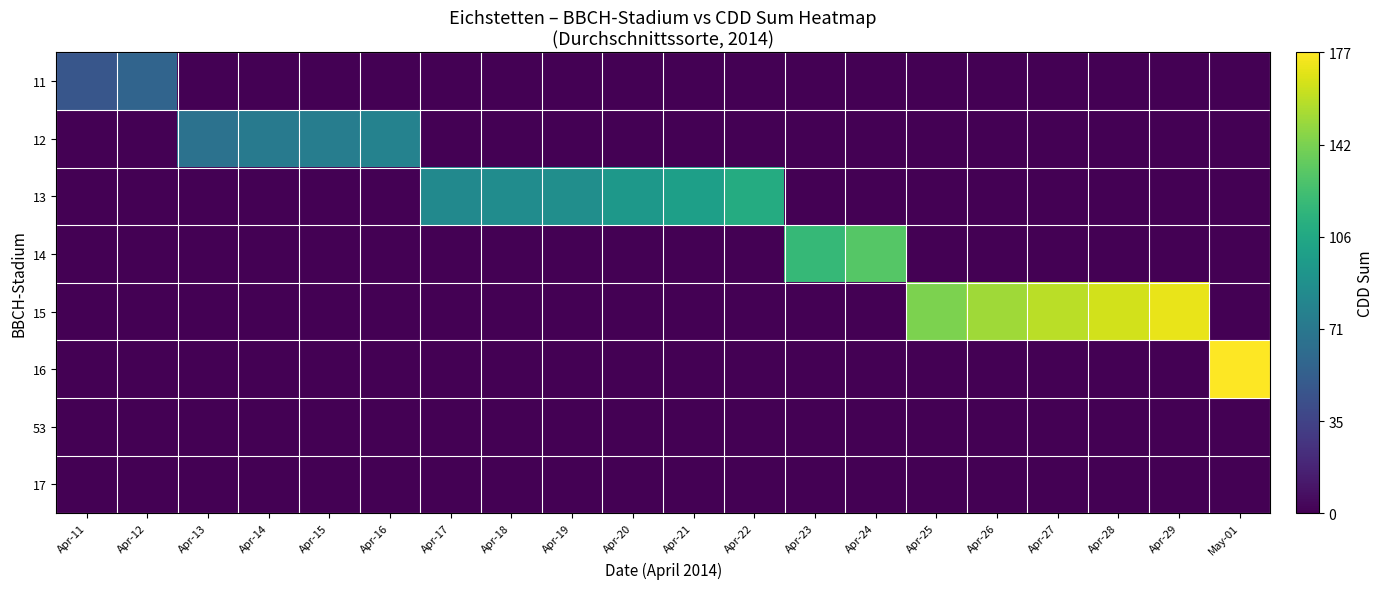

Reading right to left, list all the values displayed in this chart.

11: May-01=0.0	Apr-29=0.0	Apr-28=0.0	Apr-27=0.0	Apr-26=0.0	Apr-25=0.0	Apr-24=0.0	Apr-23=0.0	Apr-22=0.0	Apr-21=0.0	Apr-20=0.0	Apr-19=0.0	Apr-18=0.0	Apr-17=0.0	Apr-16=0.0	Apr-15=0.0	Apr-14=0.0	Apr-13=0.0	Apr-12=57.3	Apr-11=47.1
12: May-01=0.0	Apr-29=0.0	Apr-28=0.0	Apr-27=0.0	Apr-26=0.0	Apr-25=0.0	Apr-24=0.0	Apr-23=0.0	Apr-22=0.0	Apr-21=0.0	Apr-20=0.0	Apr-19=0.0	Apr-18=0.0	Apr-17=0.0	Apr-16=78.2	Apr-15=75.0	Apr-14=72.7	Apr-13=66.6	Apr-12=0.0	Apr-11=0.0
13: May-01=0.0	Apr-29=0.0	Apr-28=0.0	Apr-27=0.0	Apr-26=0.0	Apr-25=0.0	Apr-24=0.0	Apr-23=0.0	Apr-22=109.0	Apr-21=100.0	Apr-20=94.1	Apr-19=87.2	Apr-18=86.1	Apr-17=83.7	Apr-16=0.0	Apr-15=0.0	Apr-14=0.0	Apr-13=0.0	Apr-12=0.0	Apr-11=0.0
14: May-01=0.0	Apr-29=0.0	Apr-28=0.0	Apr-27=0.0	Apr-26=0.0	Apr-25=0.0	Apr-24=130.6	Apr-23=118.6	Apr-22=0.0	Apr-21=0.0	Apr-20=0.0	Apr-19=0.0	Apr-18=0.0	Apr-17=0.0	Apr-16=0.0	Apr-15=0.0	Apr-14=0.0	Apr-13=0.0	Apr-12=0.0	Apr-11=0.0
15: May-01=0.0	Apr-29=171.0	Apr-28=164.7	Apr-27=158.8	Apr-26=152.0	Apr-25=142.3	Apr-24=0.0	Apr-23=0.0	Apr-22=0.0	Apr-21=0.0	Apr-20=0.0	Apr-19=0.0	Apr-18=0.0	Apr-17=0.0	Apr-16=0.0	Apr-15=0.0	Apr-14=0.0	Apr-13=0.0	Apr-12=0.0	Apr-11=0.0
16: May-01=176.9	Apr-29=0.0	Apr-28=0.0	Apr-27=0.0	Apr-26=0.0	Apr-25=0.0	Apr-24=0.0	Apr-23=0.0	Apr-22=0.0	Apr-21=0.0	Apr-20=0.0	Apr-19=0.0	Apr-18=0.0	Apr-17=0.0	Apr-16=0.0	Apr-15=0.0	Apr-14=0.0	Apr-13=0.0	Apr-12=0.0	Apr-11=0.0
53: May-01=0.0	Apr-29=0.0	Apr-28=0.0	Apr-27=0.0	Apr-26=0.0	Apr-25=0.0	Apr-24=0.0	Apr-23=0.0	Apr-22=0.0	Apr-21=0.0	Apr-20=0.0	Apr-19=0.0	Apr-18=0.0	Apr-17=0.0	Apr-16=0.0	Apr-15=0.0	Apr-14=0.0	Apr-13=0.0	Apr-12=0.0	Apr-11=0.0
17: May-01=0.0	Apr-29=0.0	Apr-28=0.0	Apr-27=0.0	Apr-26=0.0	Apr-25=0.0	Apr-24=0.0	Apr-23=0.0	Apr-22=0.0	Apr-21=0.0	Apr-20=0.0	Apr-19=0.0	Apr-18=0.0	Apr-17=0.0	Apr-16=0.0	Apr-15=0.0	Apr-14=0.0	Apr-13=0.0	Apr-12=0.0	Apr-11=0.0